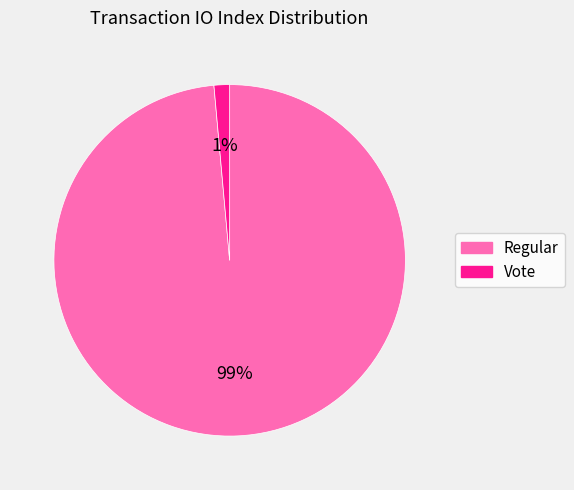

What percentage is the Vote slice, to the nearest percent?

1%